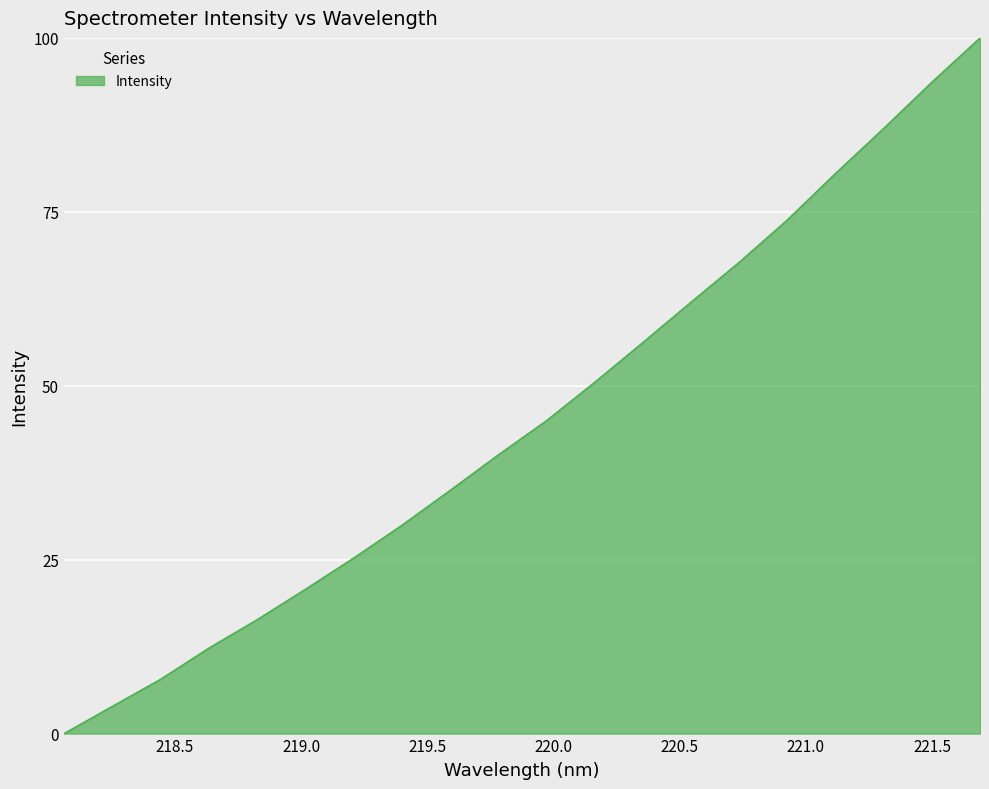

What is the difference between the maximum and minimum values?

100.0